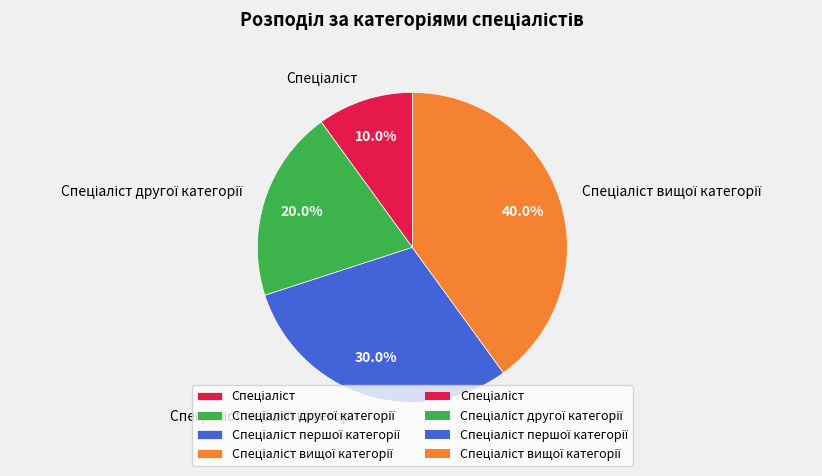

Does any single category account for the majority?

No